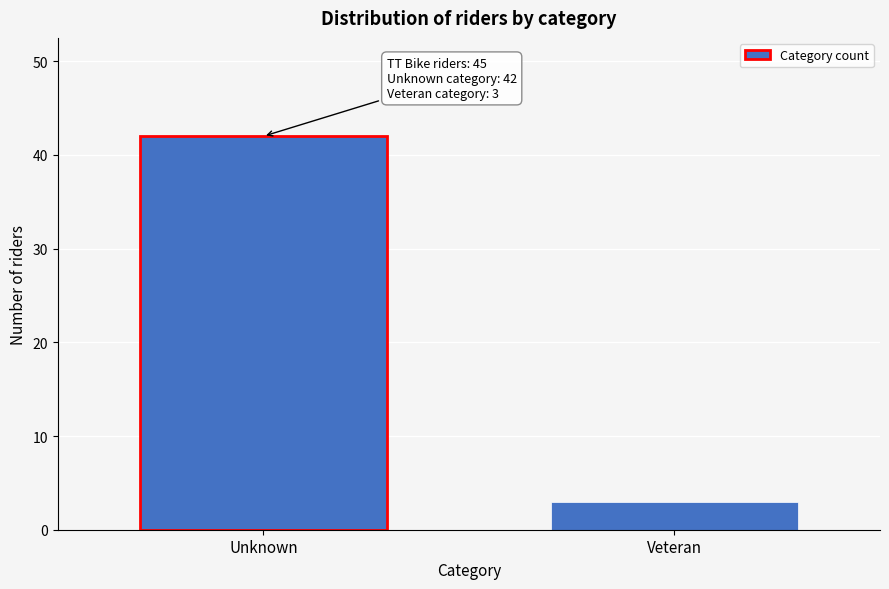

Reading right to left, extract all data points from this chart.

Veteran=3	Unknown=42